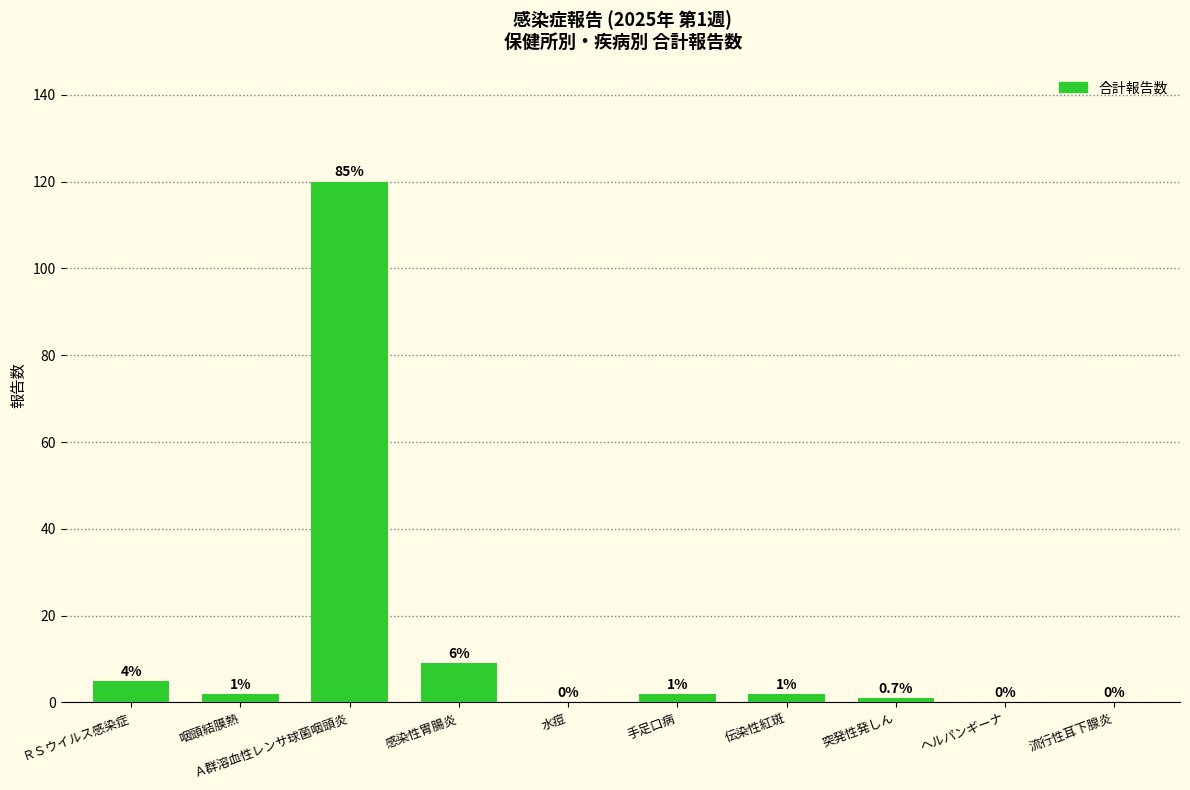

The value at 突発性発しん is 1. True or false?

True